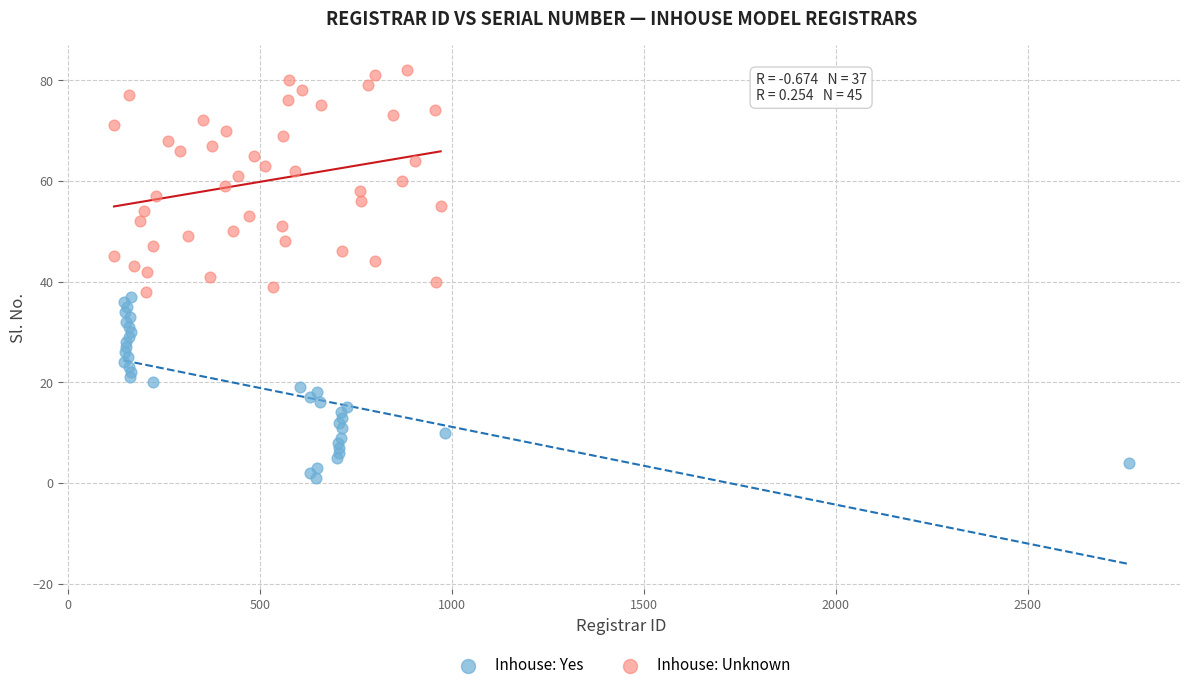

Which series reaches the minimum Y coordinate?

Inhouse: Yes